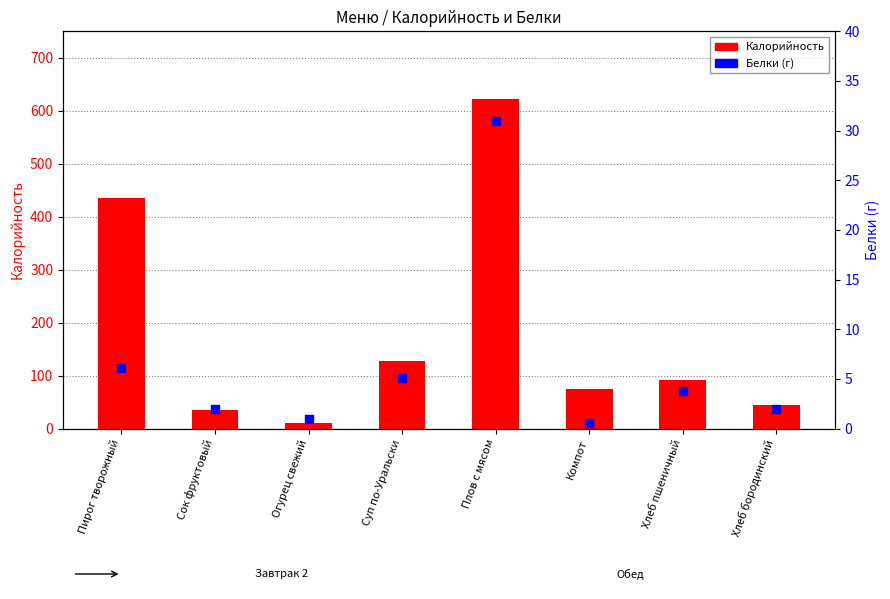

What are all the series names shown in the legend?

Калорийность, Белки